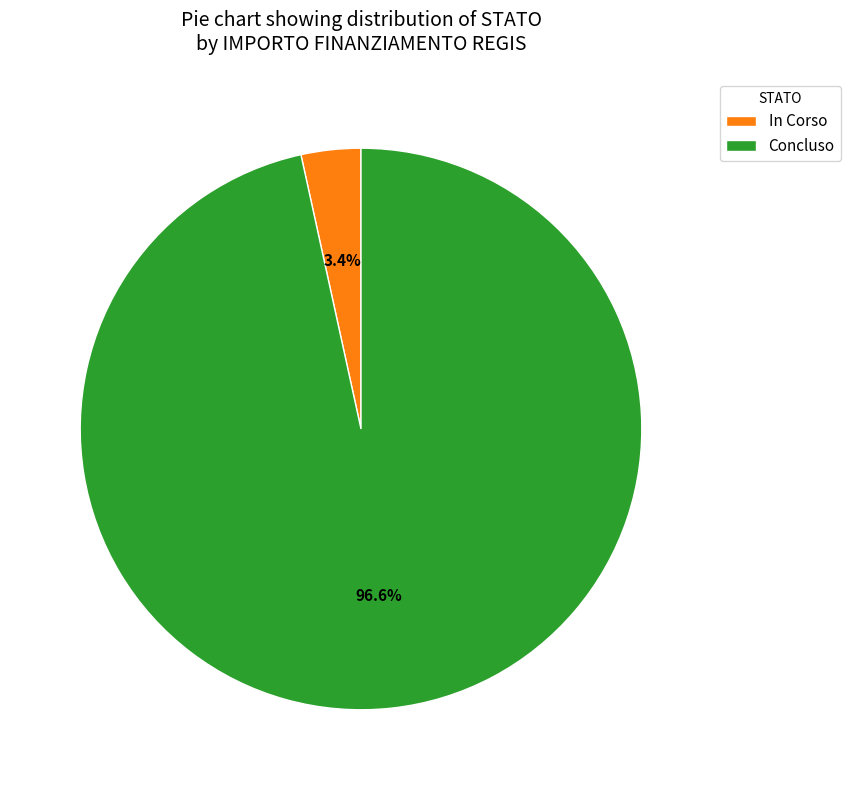

To the nearest percent, what is the difference between the largest and smallest slice percentages?

93%